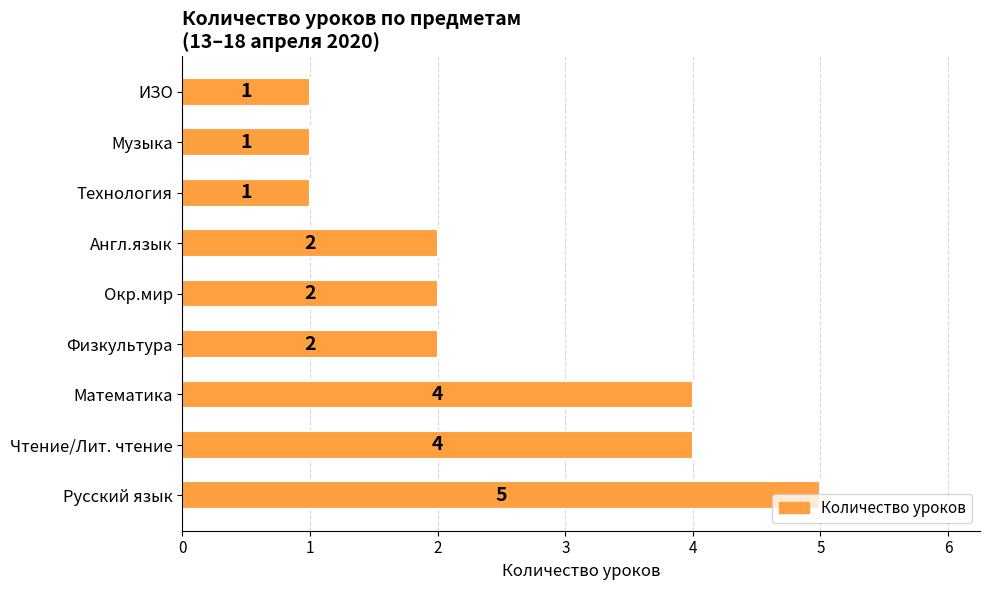

How many values are between 1 and 4?

8